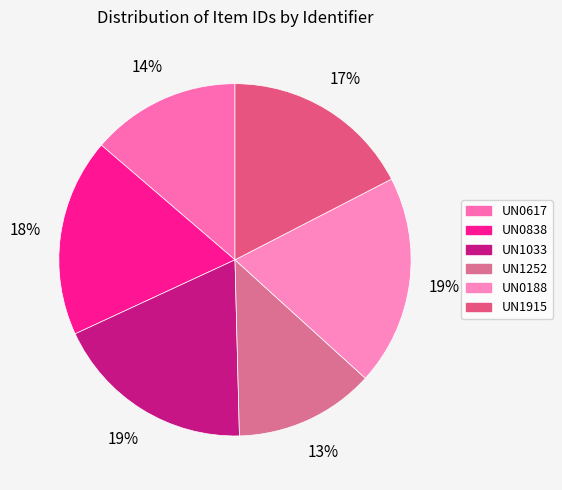

Which category has the biggest portion of the pie?

UN0188